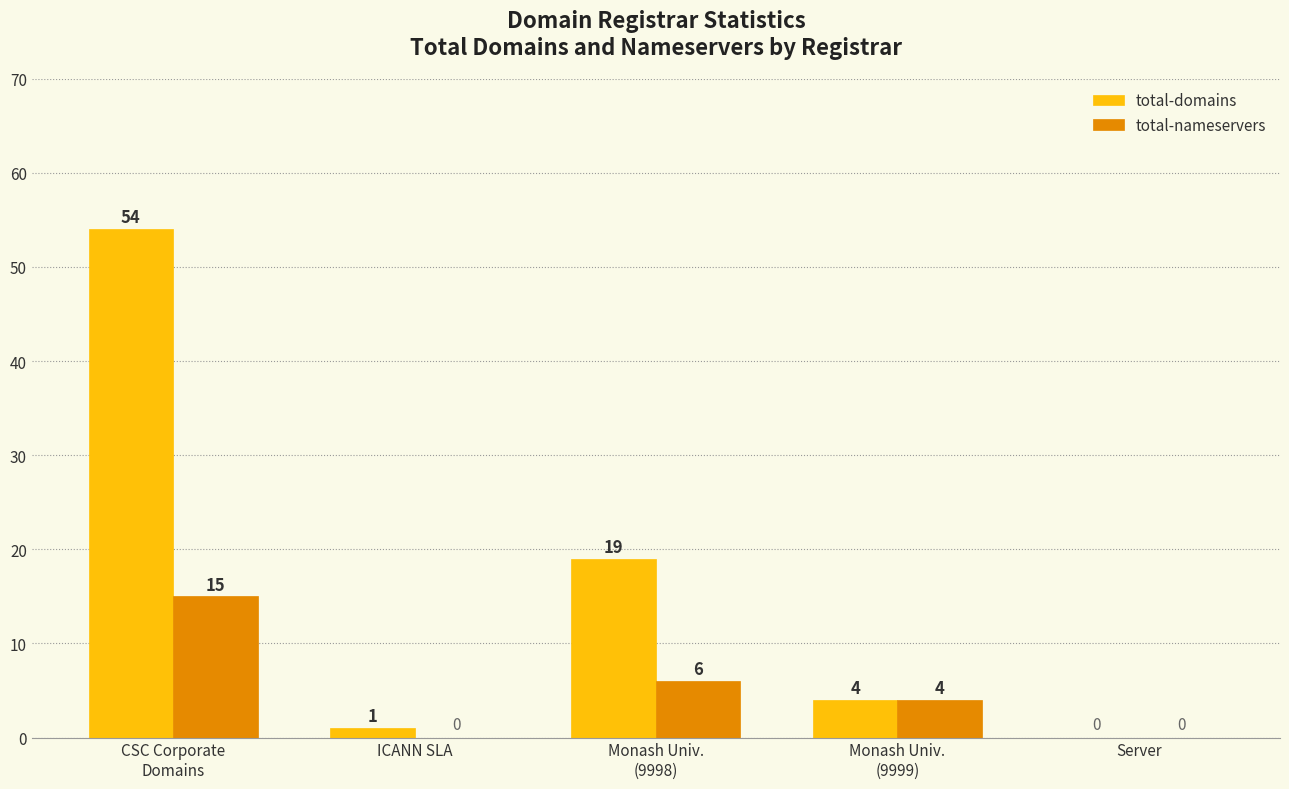

The total-nameservers series shows 0 at ICANN SLA. True or false?

True